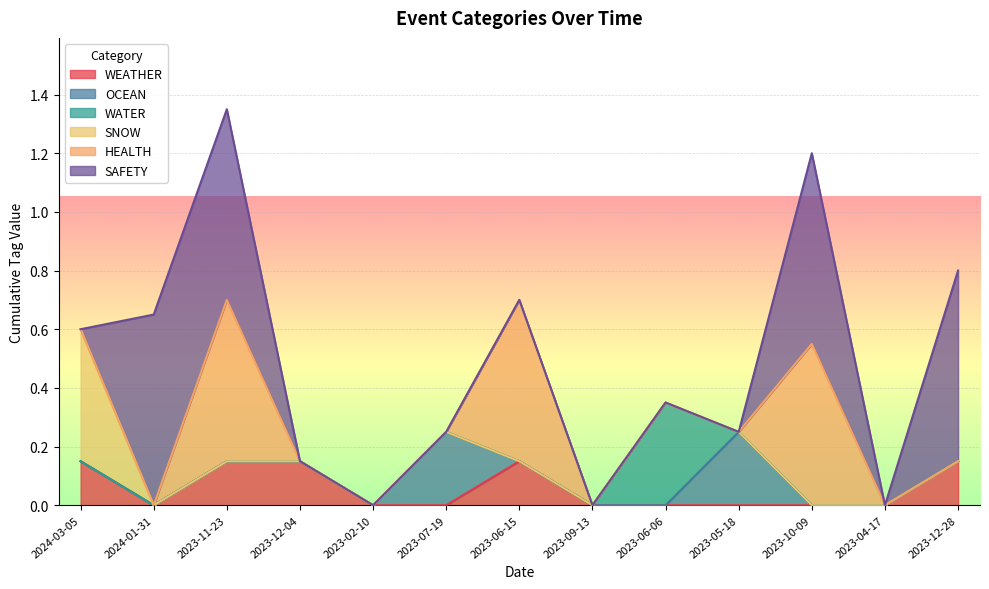

Is it true that WEATHER equals 0.2 at 2023-12-04?

False